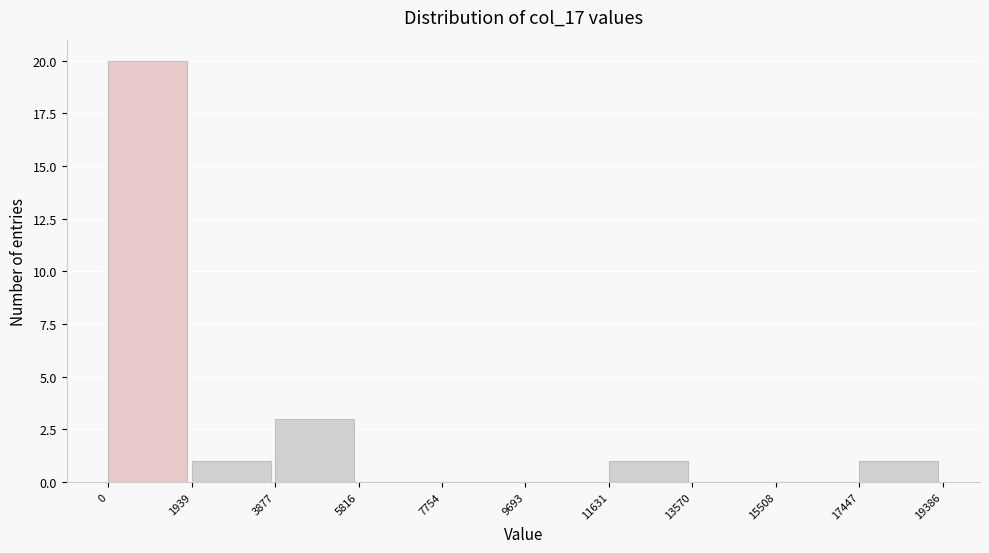

How tall is the bar that spans 17447 to 19386 on the x-axis? The values are not printed on the chart, so give them approximately, as read against the axis.

1